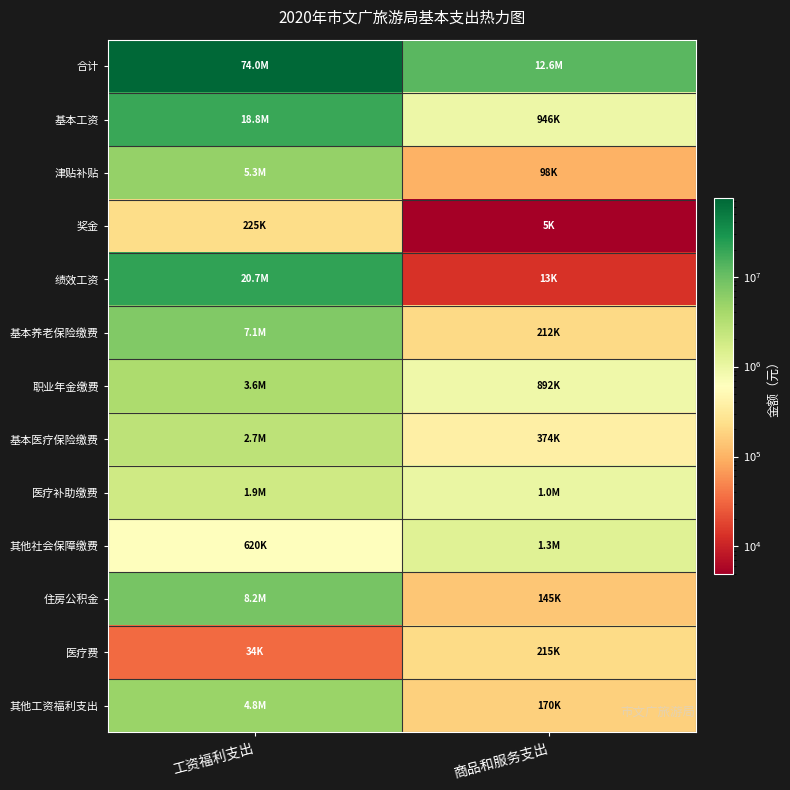

What is the spread (max minus min) of values at 商品和服务支出?

12594068.4